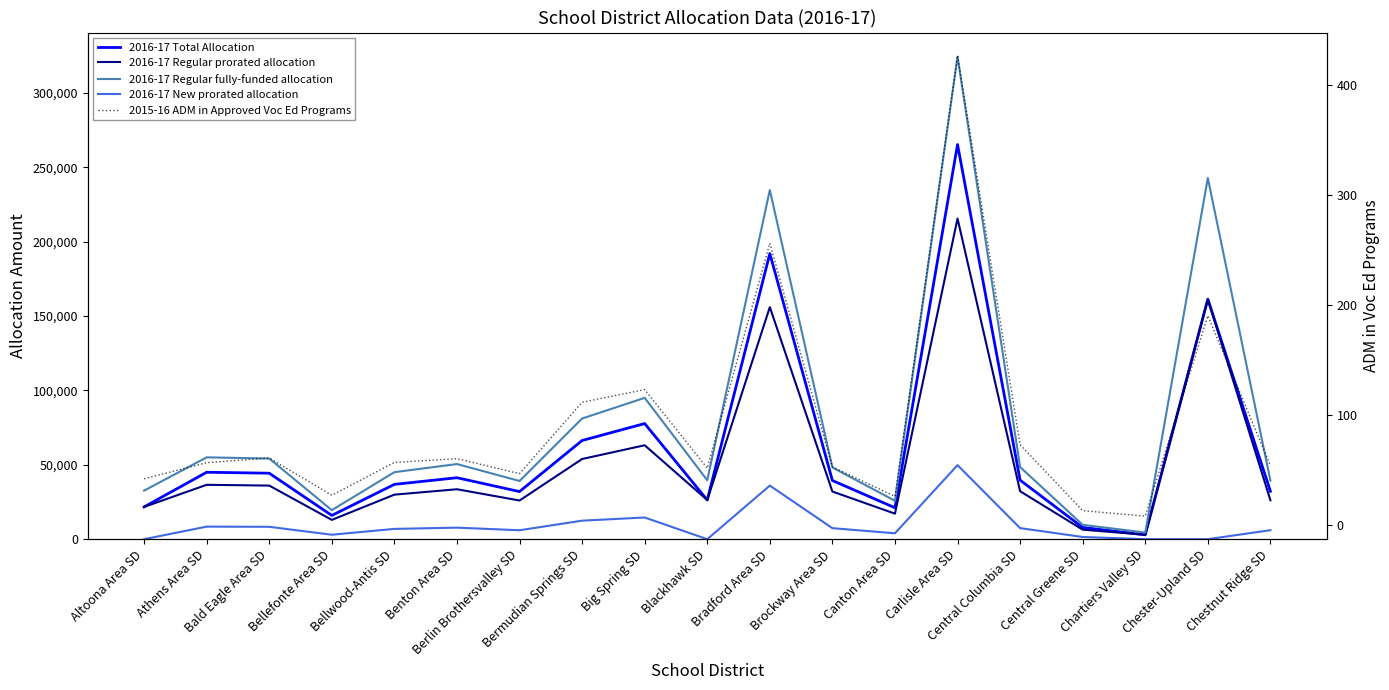

How many lines are shown in the chart?

5